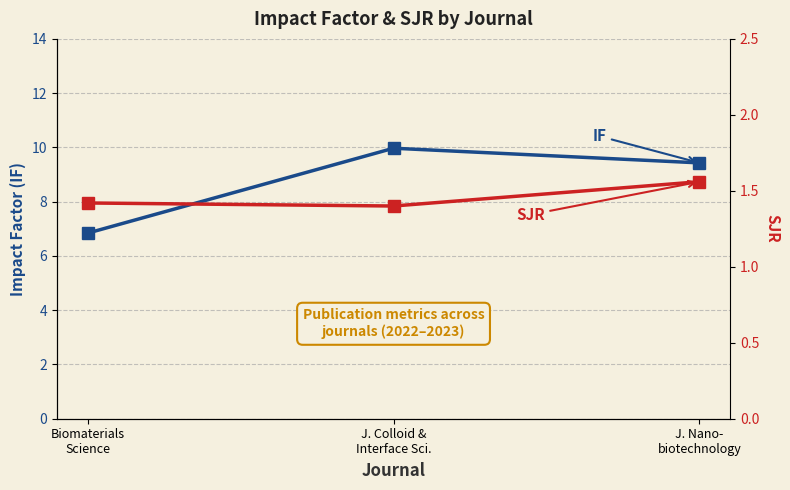

Reading right to left, extract all data points from this chart.

IF: J. Nano-
biotechnology=9.4	J. Colloid &
Interface Sci.=10.0	Biomaterials
Science=6.8
SJR: J. Nano-
biotechnology=1.6	J. Colloid &
Interface Sci.=1.4	Biomaterials
Science=1.4